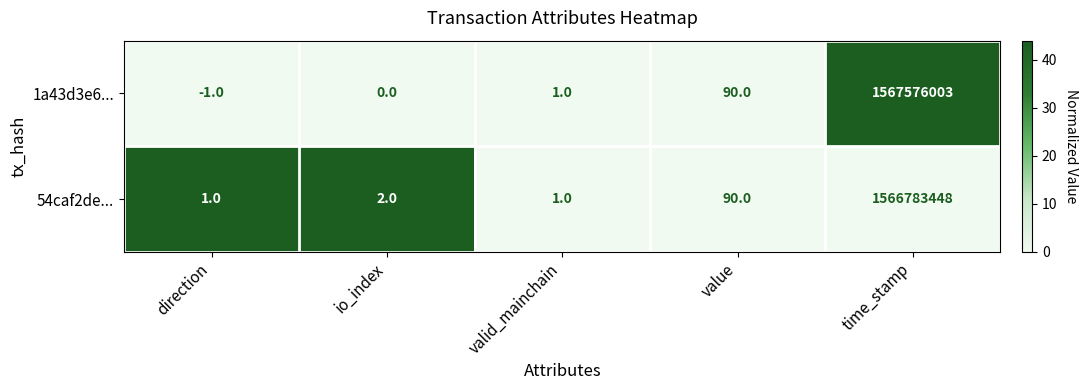

What is the difference between the 1a43d3e6... values at time_stamp and direction?

1567576004